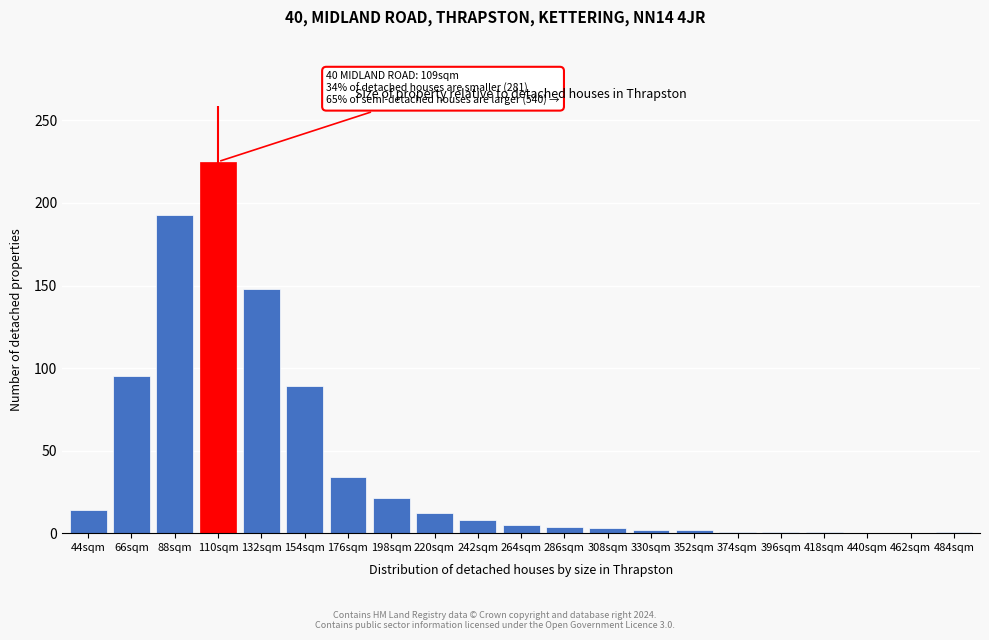

The value at 88sqm is 193. True or false?

True